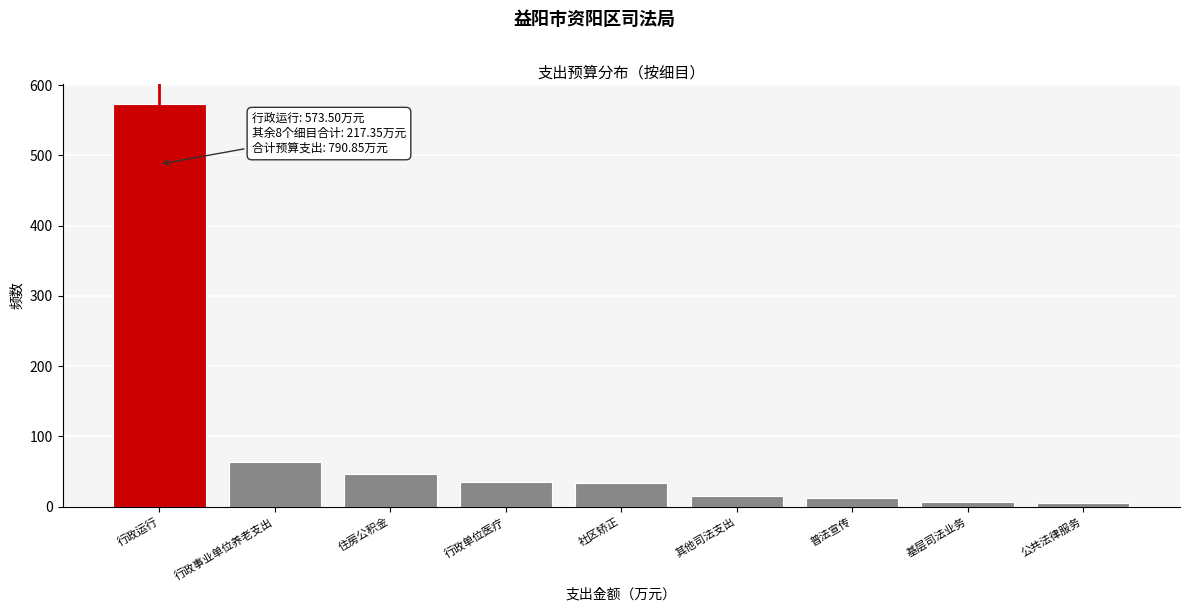

What is the greatest value displayed?

573.5